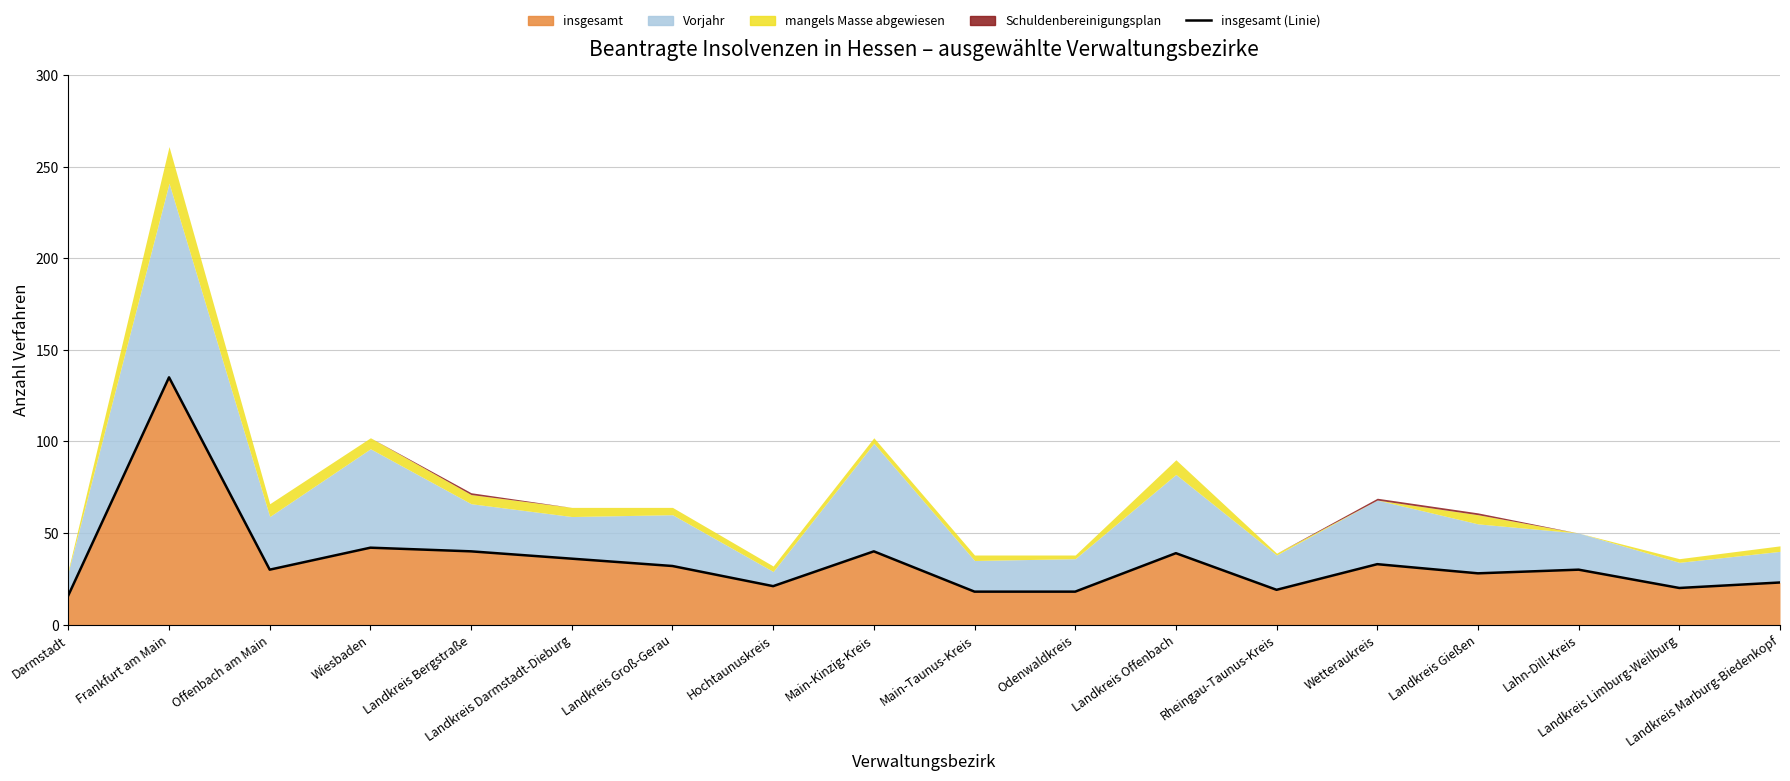

Reading right to left, list all the values displayed in this chart.

23	20	30	28	33	19	39	18	18	40	21	32	36	40	42	30	135	16